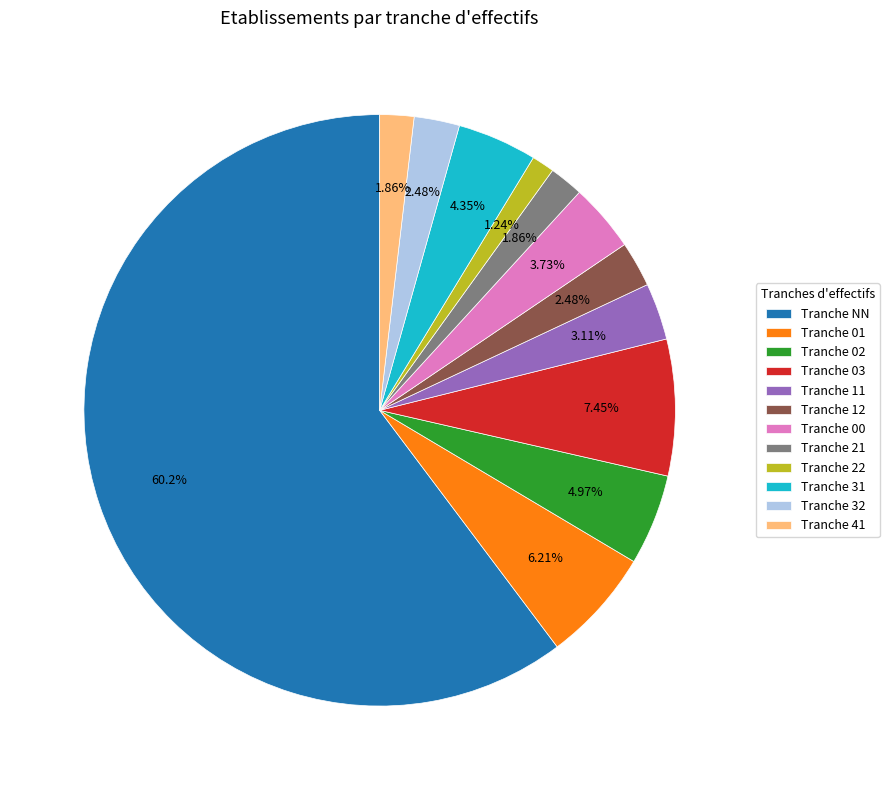

What is the majority slice?

Tranche NN